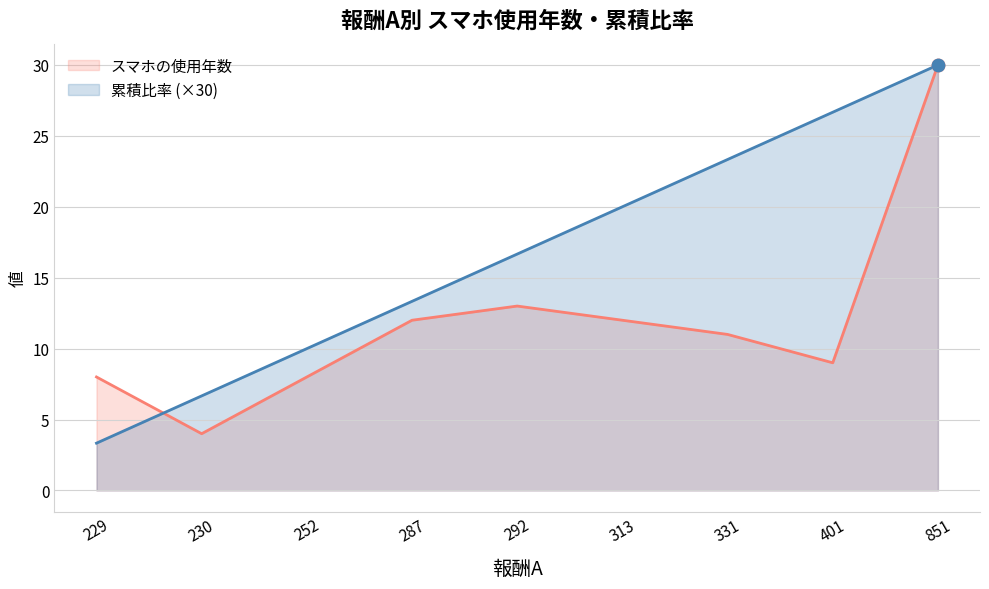

Which series has the largest total across all categories?

累積比率 (×30)